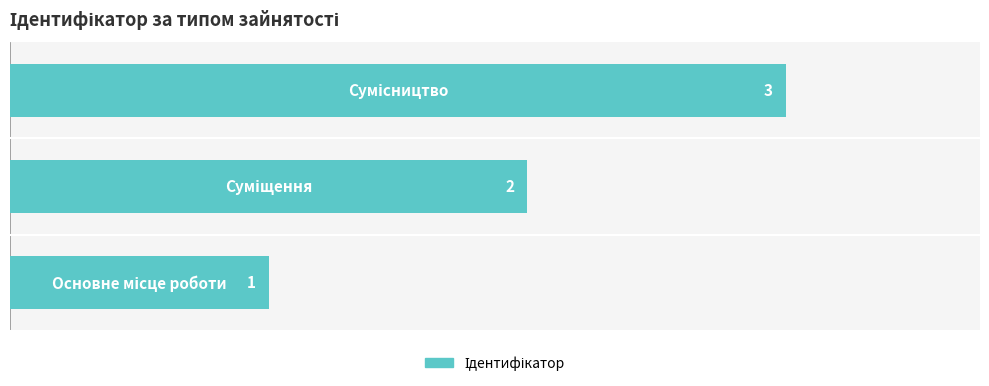

What is the average value?

2